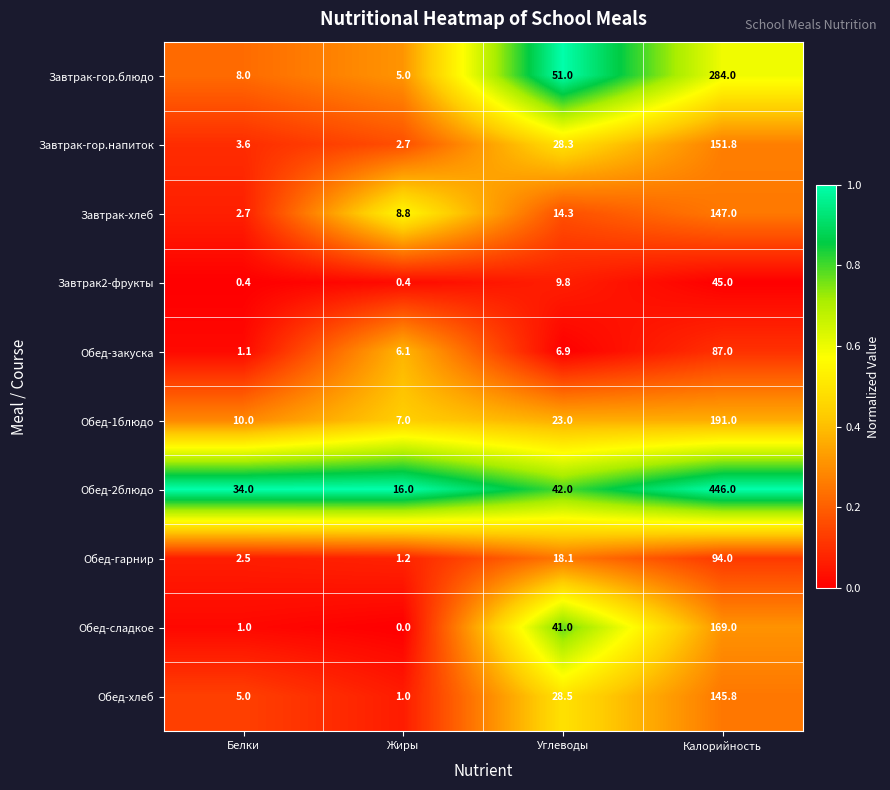

Rank the series at Жиры from lowest to highest value.

Обед-сладкое, Завтрак2-фрукты, Обед-хлеб, Обед-гарнир, Завтрак-гор.напиток, Завтрак-гор.блюдо, Обед-закуска, Обед-1блюдо, Завтрак-хлеб, Обед-2блюдо